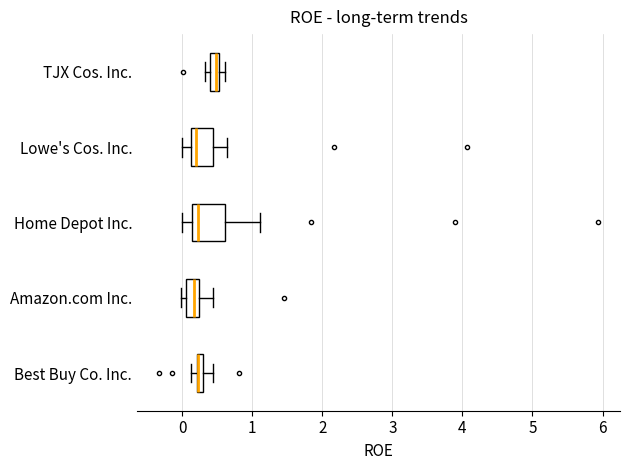

Where is the right edge of the box for TJX Cos. Inc. on the x-axis? The values are not printed on the chart, so give them approximately, as read against the axis.

0.5